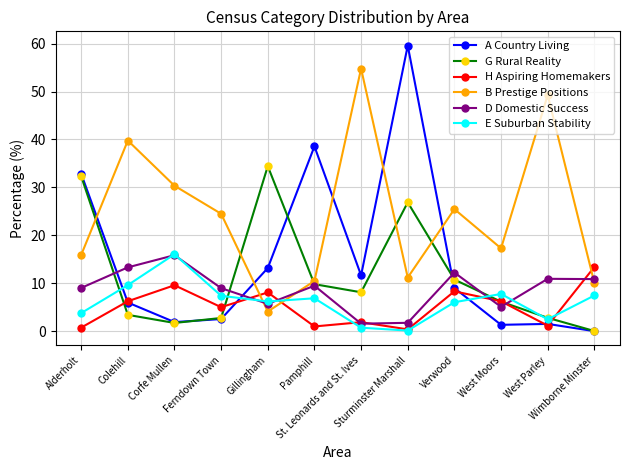

What are all the series names shown in the legend?

A Country Living, G Rural Reality, H Aspiring Homemakers, B Prestige Positions, D Domestic Success, E Suburban Stability